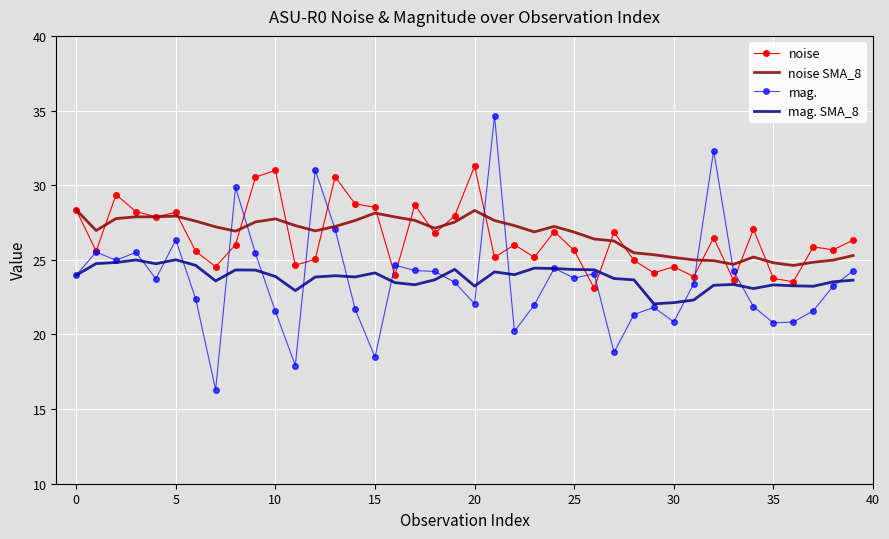

Which series has the largest range (max minus min)?

mag.